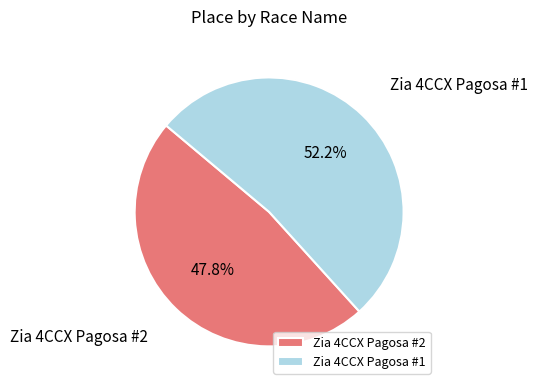

Approximately how many times larger is the value at Zia 4CCX Pagosa #2 compared to Zia 4CCX Pagosa #1?

0.9